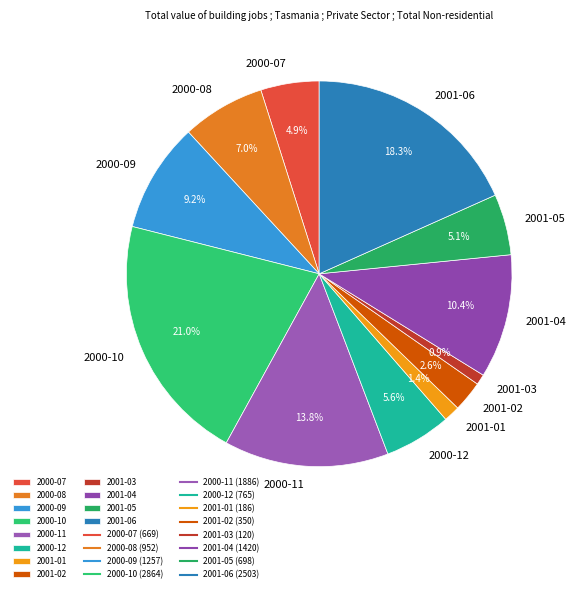

Which category has the biggest portion of the pie?

2000-10